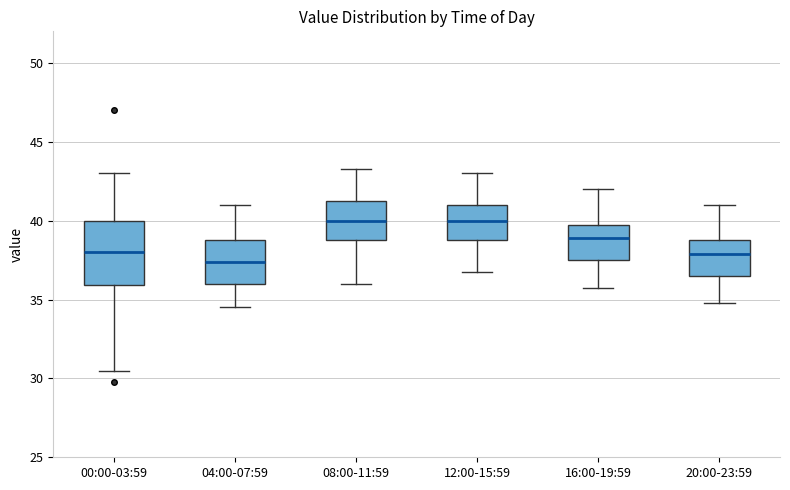

Reading left to right, read every box against the y-axis: the position of its median line, the range the box covers, and the ends of its whiskers. The values are not printed on the chart, so give them approximately, as read against the axis.

00:00-03:59: median 38.0, box 36.0 to 40.0, whiskers 30.5 to 43.0
04:00-07:59: median 37.5, box 36.0 to 39.0, whiskers 34.5 to 41.0
08:00-11:59: median 40.0, box 39.0 to 41.5, whiskers 36.0 to 43.5
12:00-15:59: median 40.0, box 39.0 to 41.0, whiskers 37.0 to 43.0
16:00-19:59: median 39.0, box 37.5 to 40.0, whiskers 36.0 to 42.0
20:00-23:59: median 38.0, box 36.5 to 39.0, whiskers 35.0 to 41.0